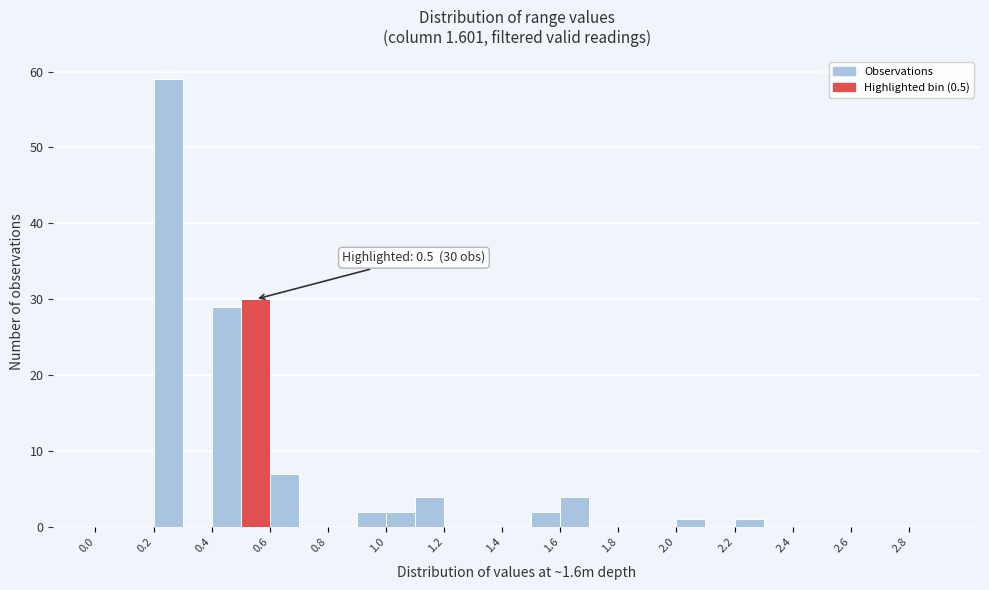

Which range on the x-axis has the tallest bar?

0.2 to 0.3